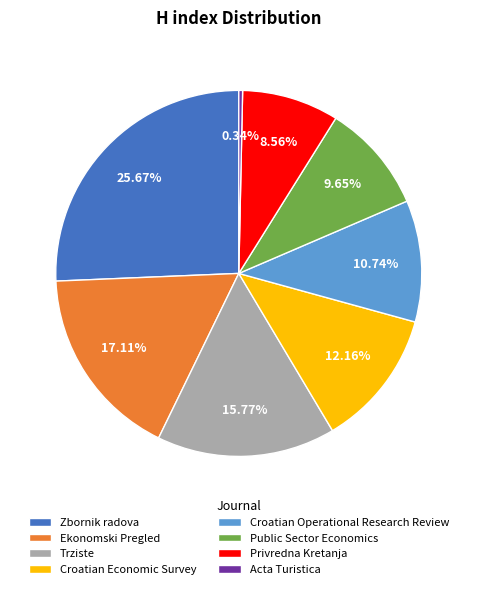

To the nearest percent, what is the difference between the Zbornik radova and Ekonomski Pregled slice percentages?

9%